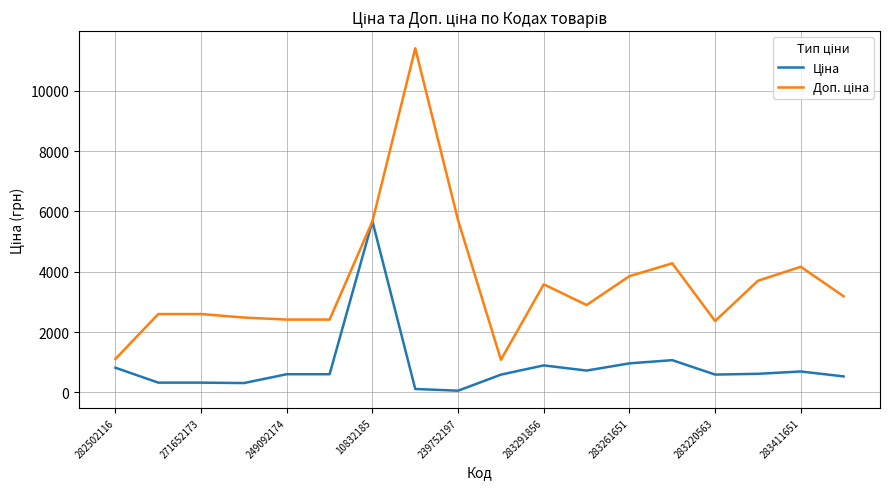

At which label does Доп. ціна reach its minimum?

9